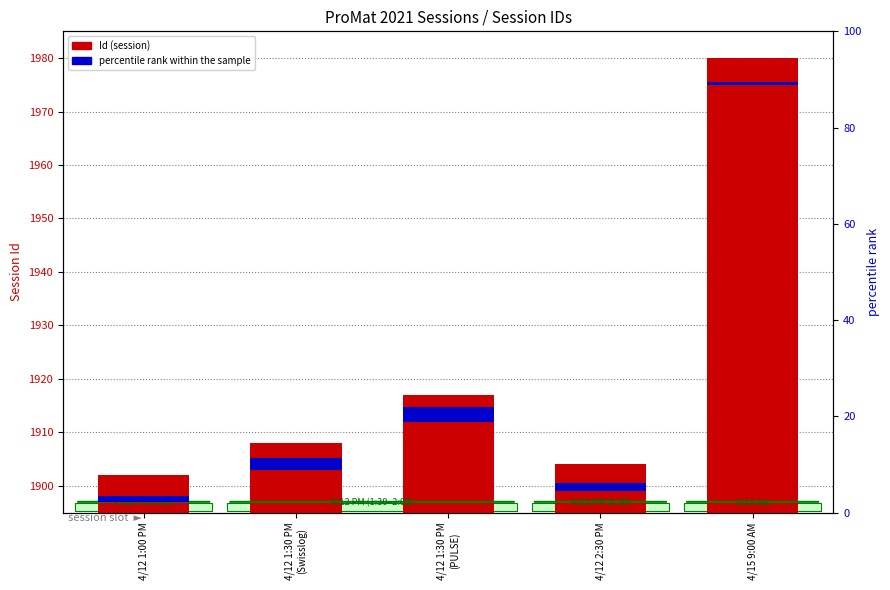

What is the label of the 4th bar from the left?

4/12 2:30 PM